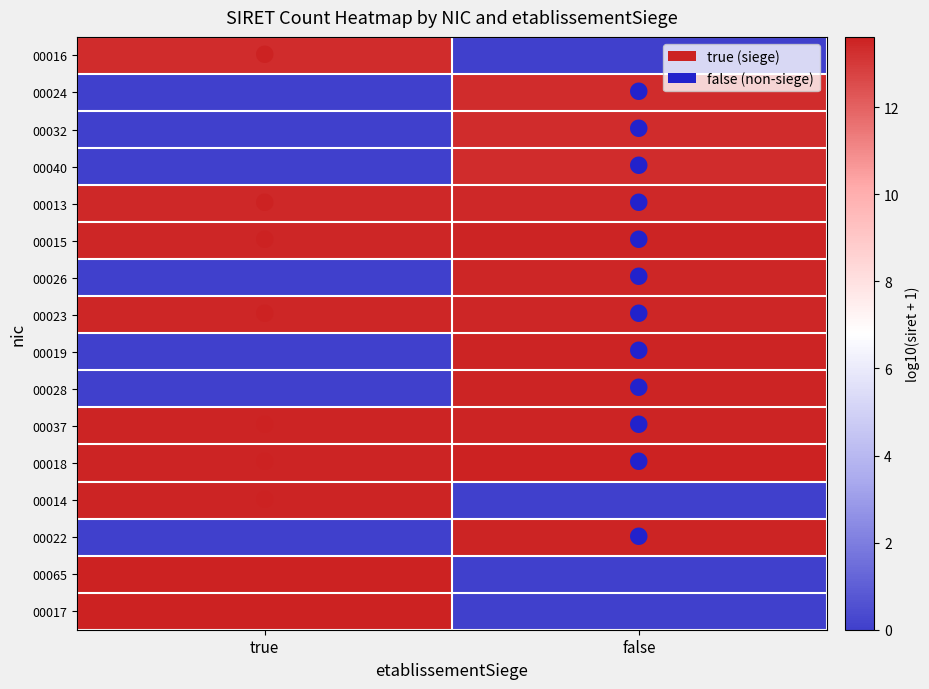

At which category is the sum across all series the highest?

false